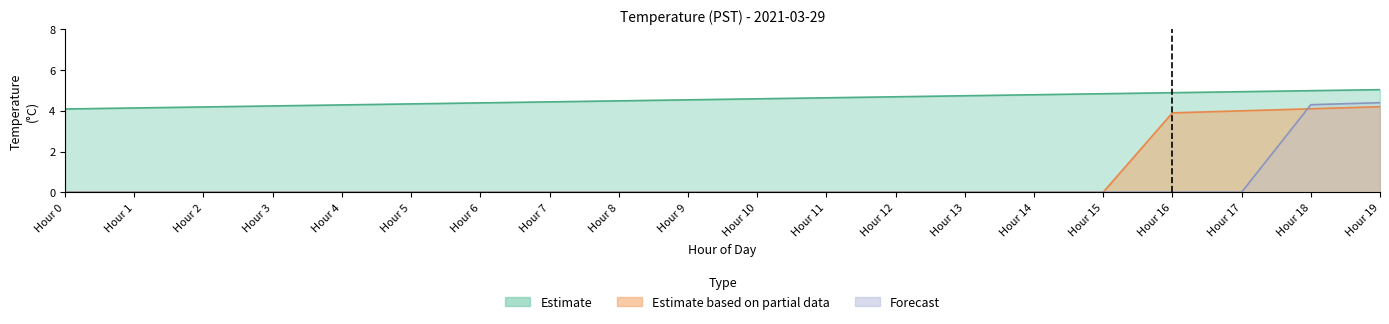

What is the spread (max minus min) of values at Hour 12?

4.7